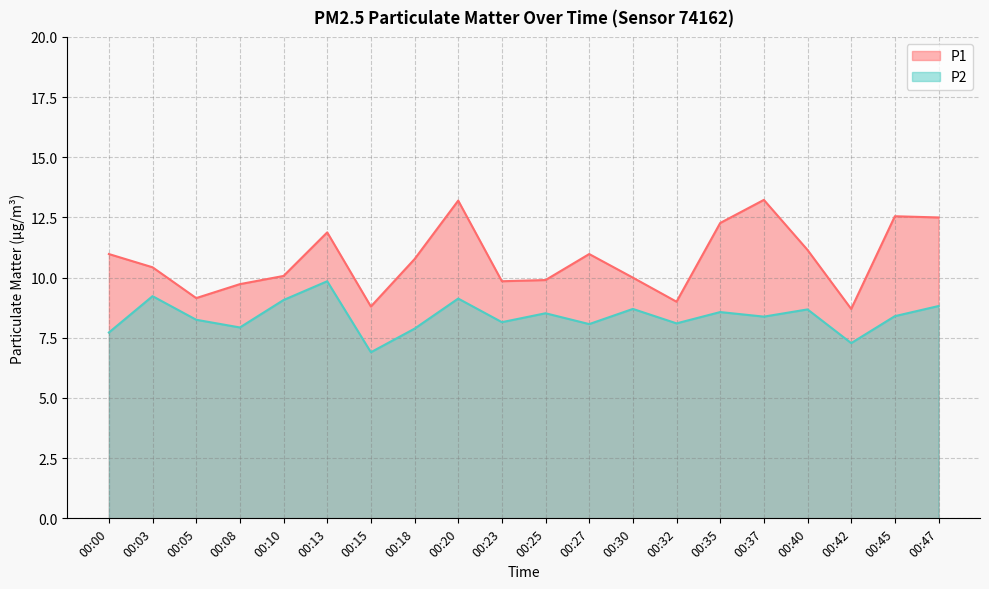

What is the difference between the maximum and minimum values in the P1 series?

4.5